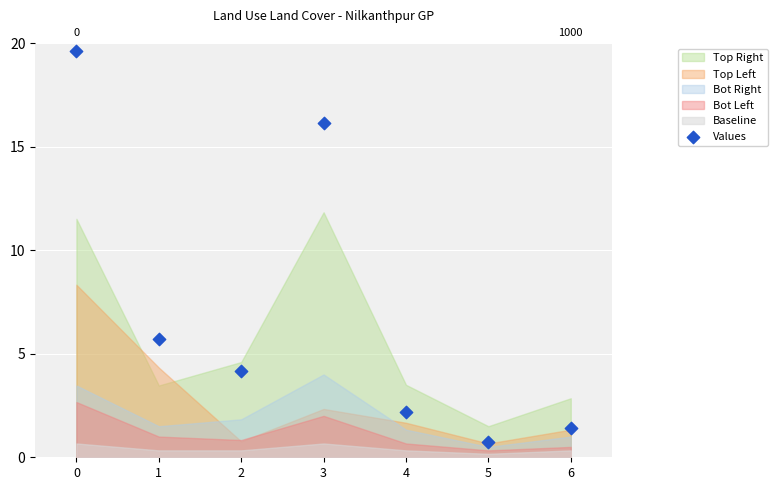

What Y value in the scatter plot is closest to 10?

5.7